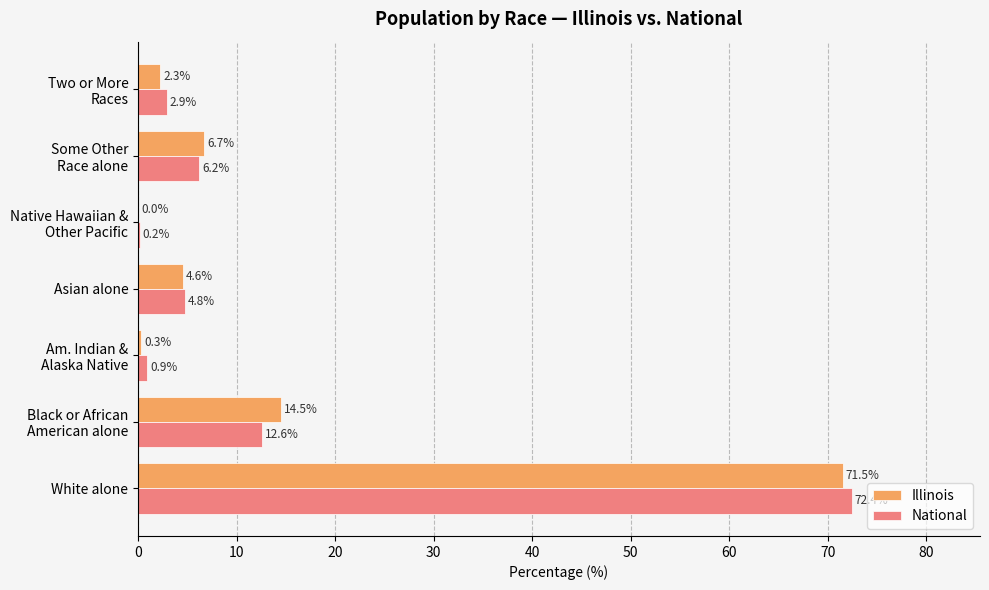

Which label corresponds to the largest value in the chart?

White alone